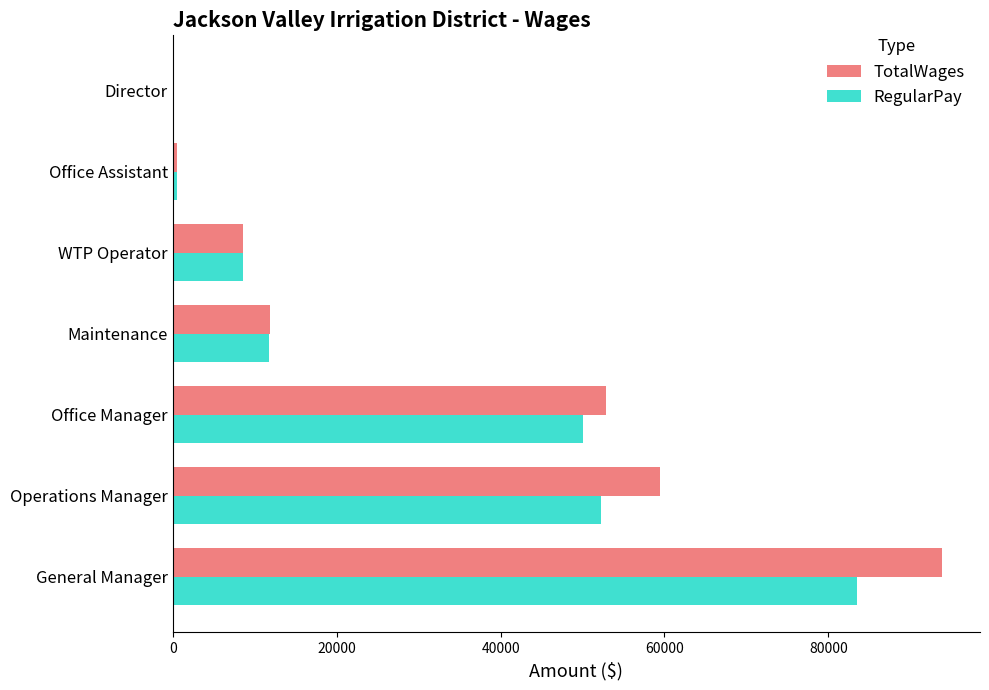

How many series are shown in this chart?

2